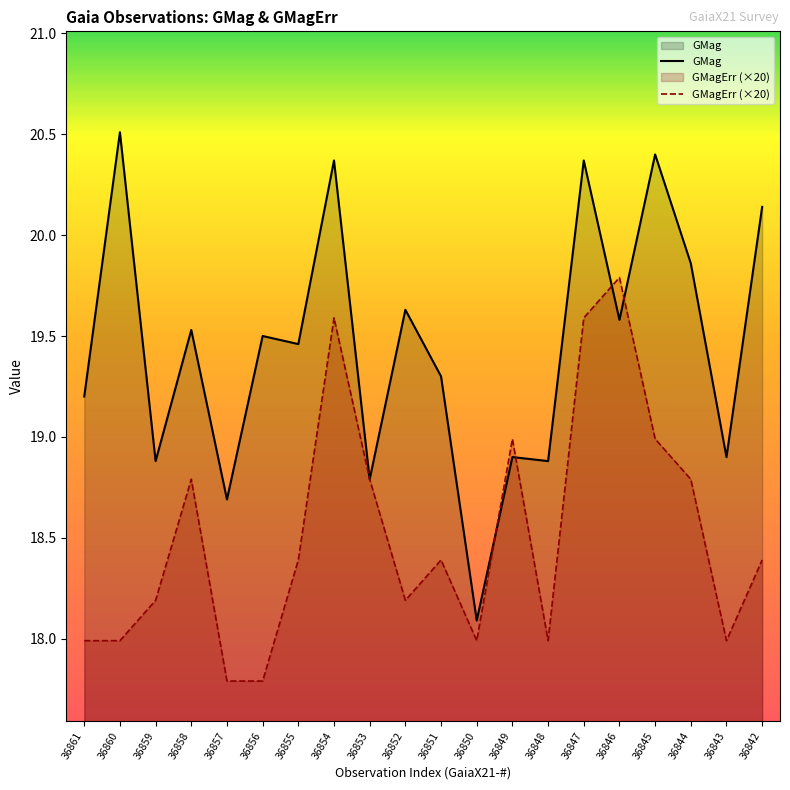

Reading left to right, extract all data points from this chart.

GMag: 19.2	20.5	18.9	19.5	18.7	19.5	19.5	20.4	18.8	19.6	19.3	18.1	18.9	18.9	20.4	19.6	20.4	19.9	18.9	20.1
GMagErr (×20): 18.0	18.0	18.2	18.8	17.8	17.8	18.4	19.6	18.8	18.2	18.4	18.0	19.0	18.0	19.6	19.8	19.0	18.8	18.0	18.4